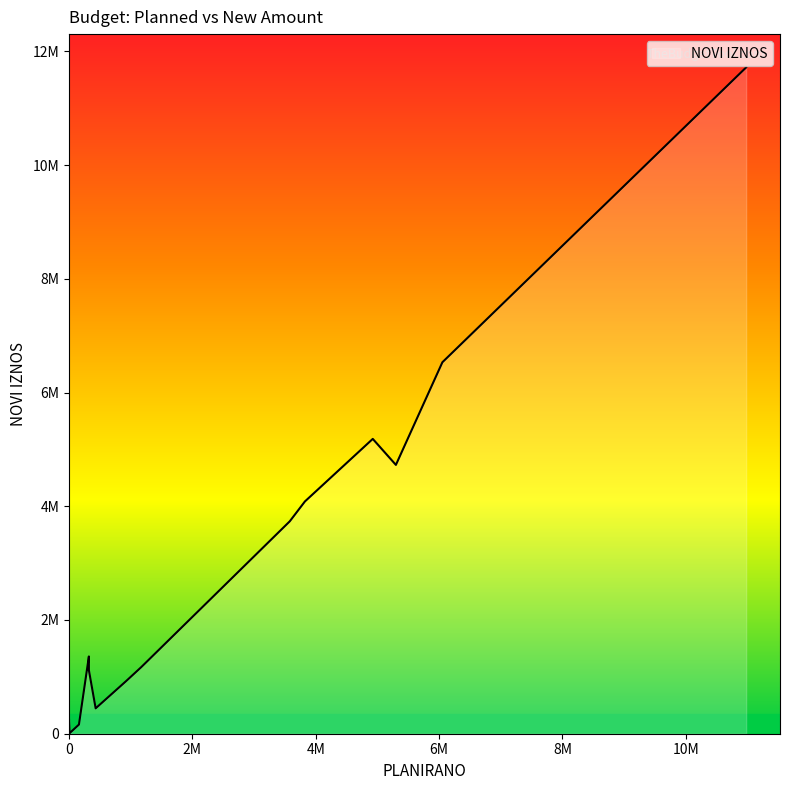

What is the change in value from 18000 to 5185000?

+5167000